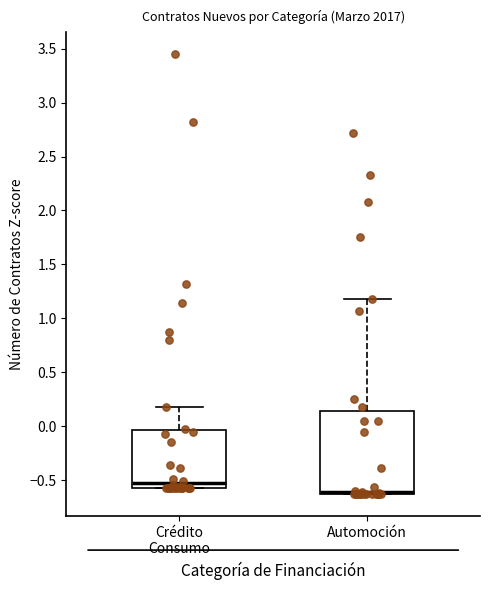

Where does the upper whisker of the box for Automoción end on the y-axis? The values are not printed on the chart, so give them approximately, as read against the axis.

1.20